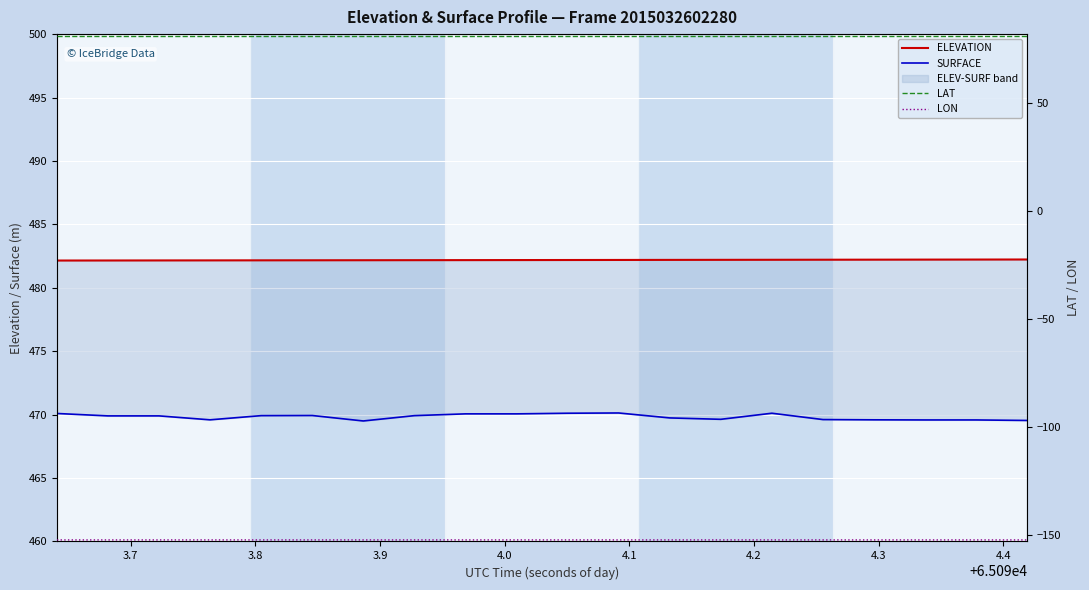

What is the spread (max minus min) of values at 4.1?

634.5